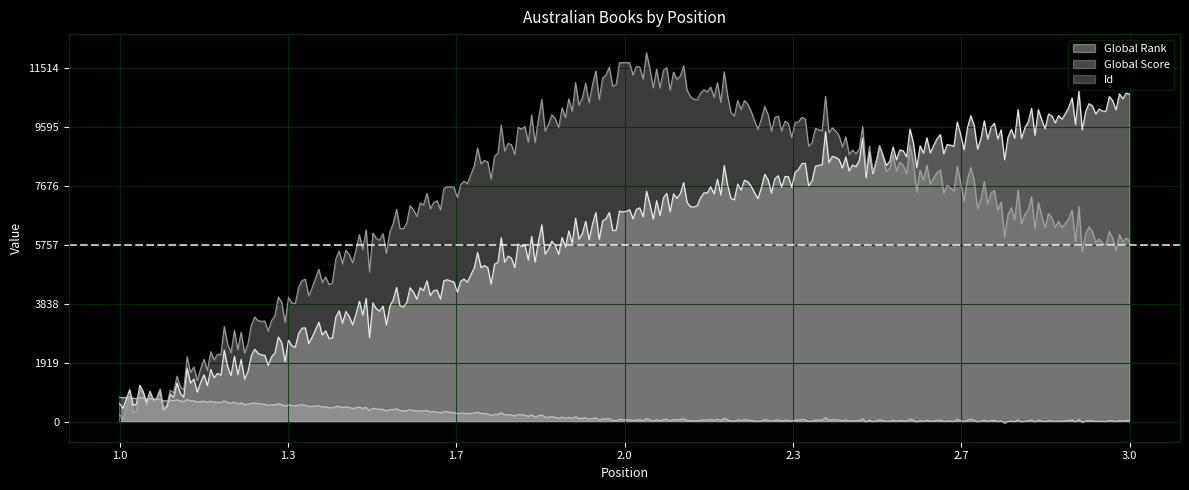

The value of Global Rank at 3 is 3442. True or false?

False